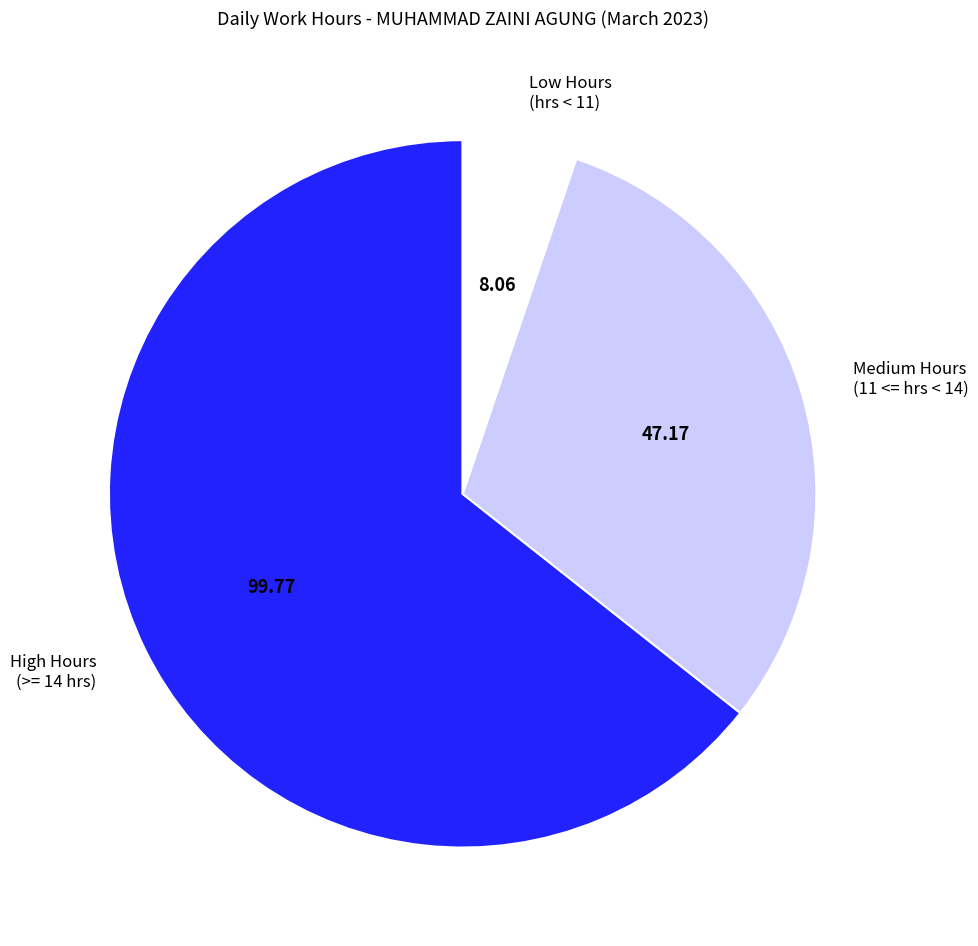

Is there a majority slice in this chart?

Yes